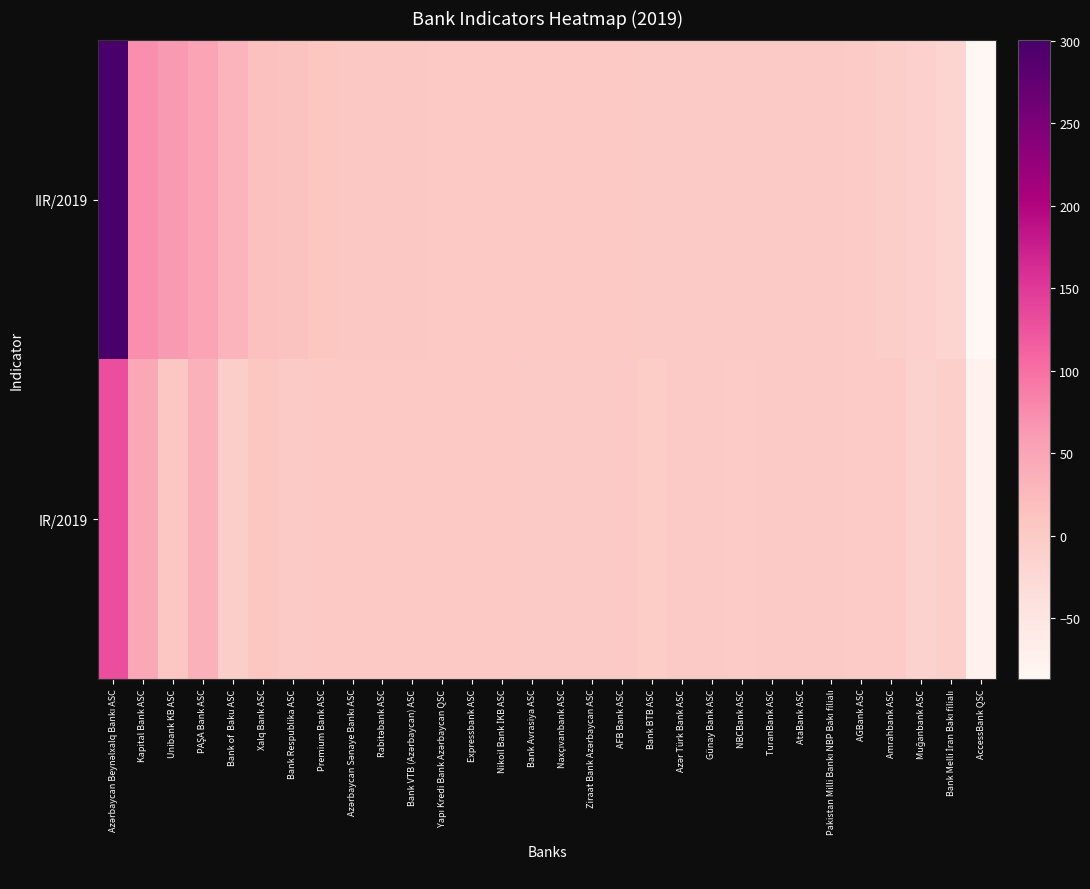

How many series are shown in this chart?

2